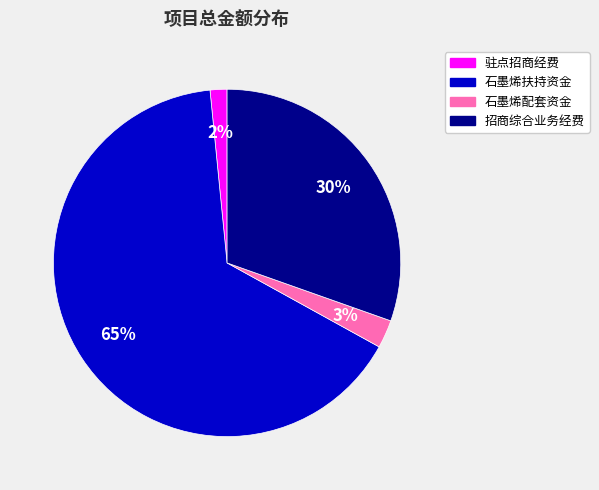

How many segments does this pie chart have?

4